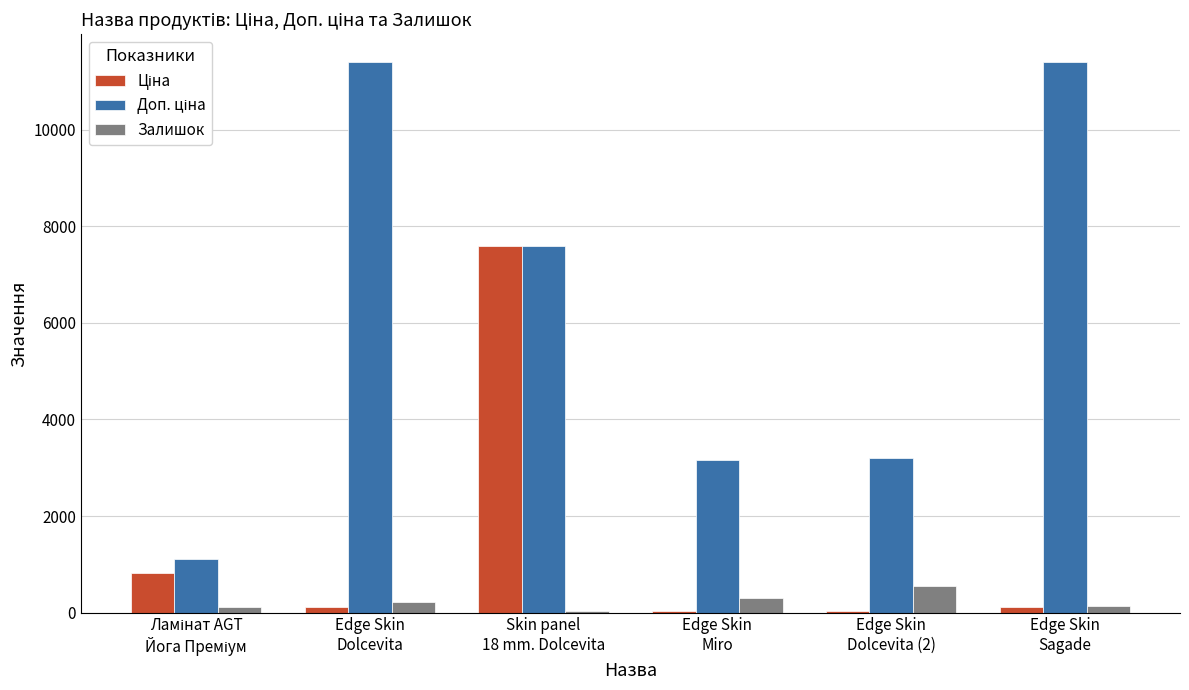

What is the greatest value displayed?

11410.0